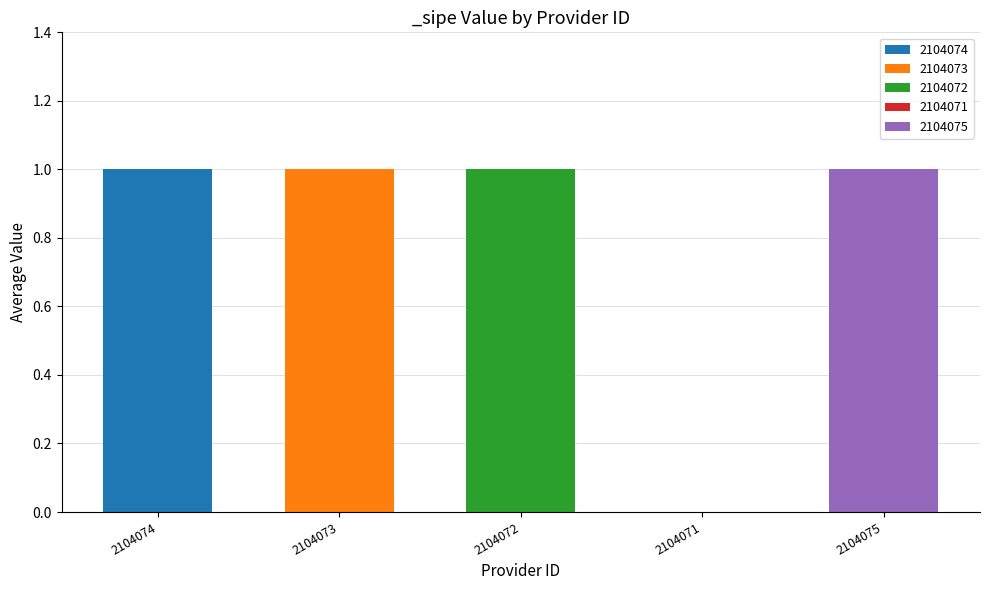

Reading left to right, transcribe all the data shown in this chart.

1	1	1	0	1